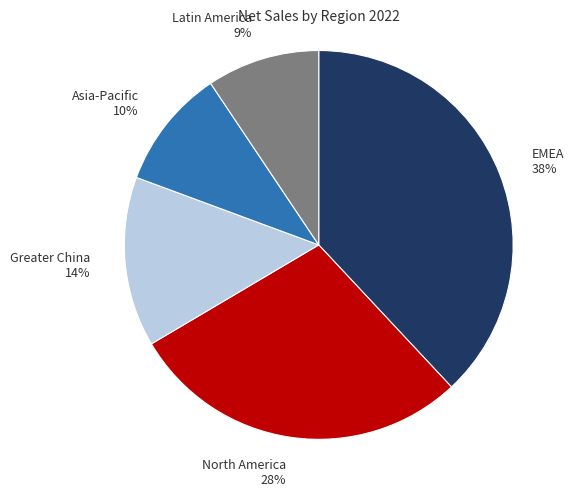

Is it true that Latin America is 17% of the pie?

False